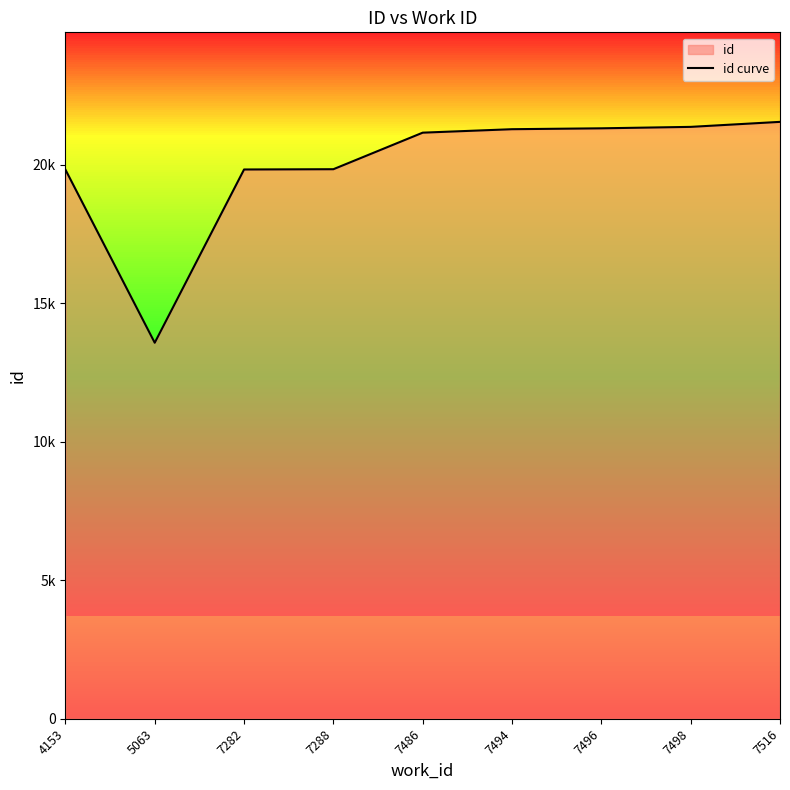

Rank the categories by value from lowest to highest.

5063, 4153, 7282, 7288, 7486, 7494, 7496, 7498, 7516